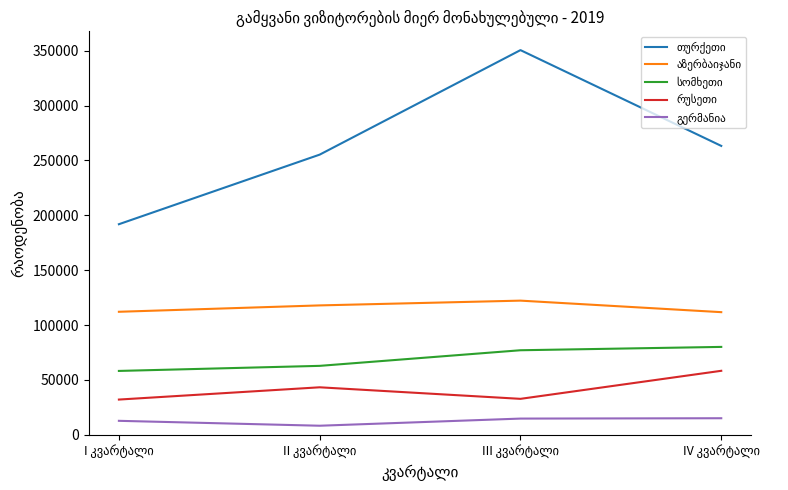

At how many categories does at least one series exceed 98319?

4